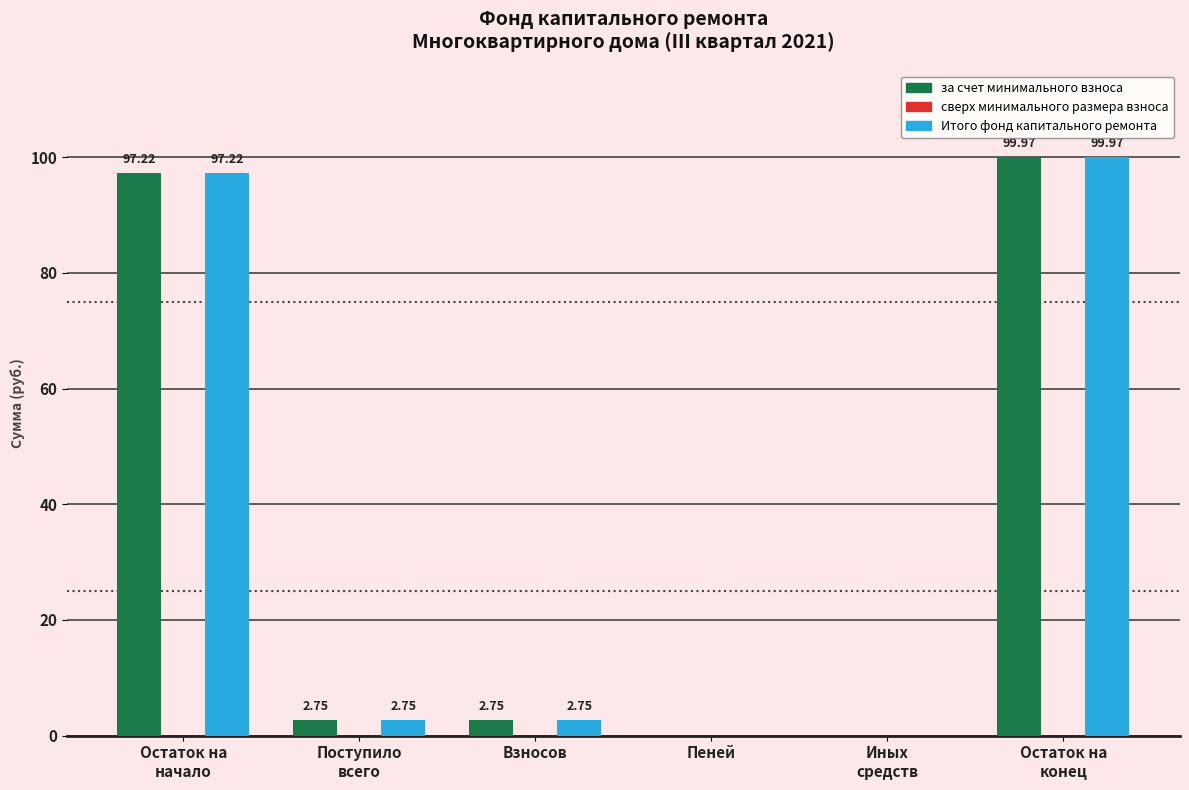

What is the sum of all за счет минимального взноса values?

202.7